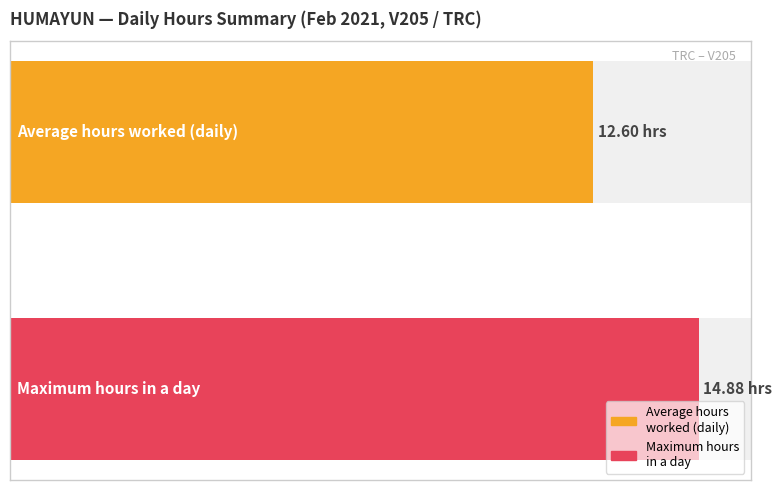

What is the greatest value displayed?

14.9